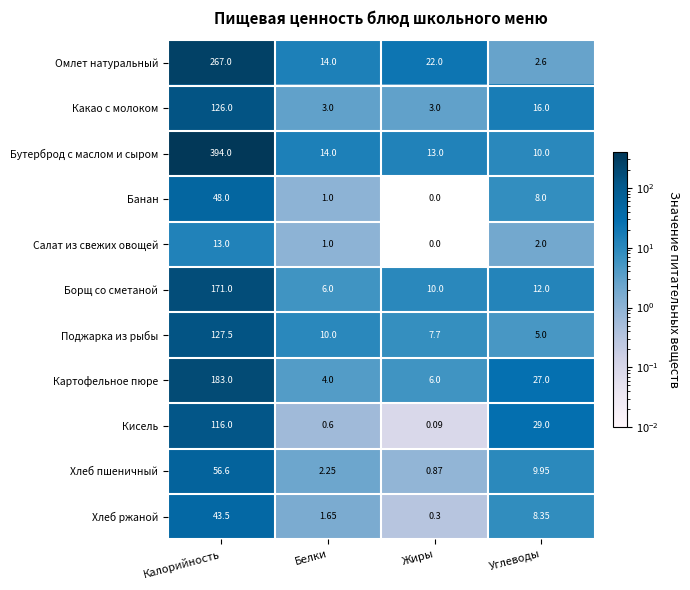

Which series changed the most between Калорийность and Жиры?

Бутерброд с маслом и сыром